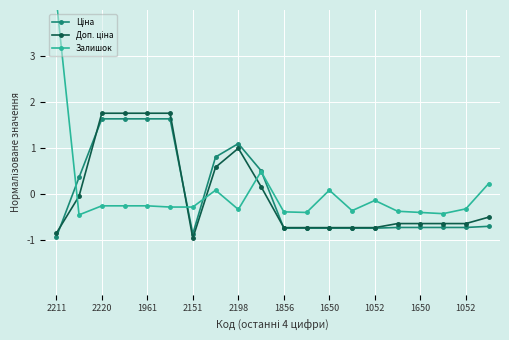

What is the minimum value for Доп. ціна?

-1.0